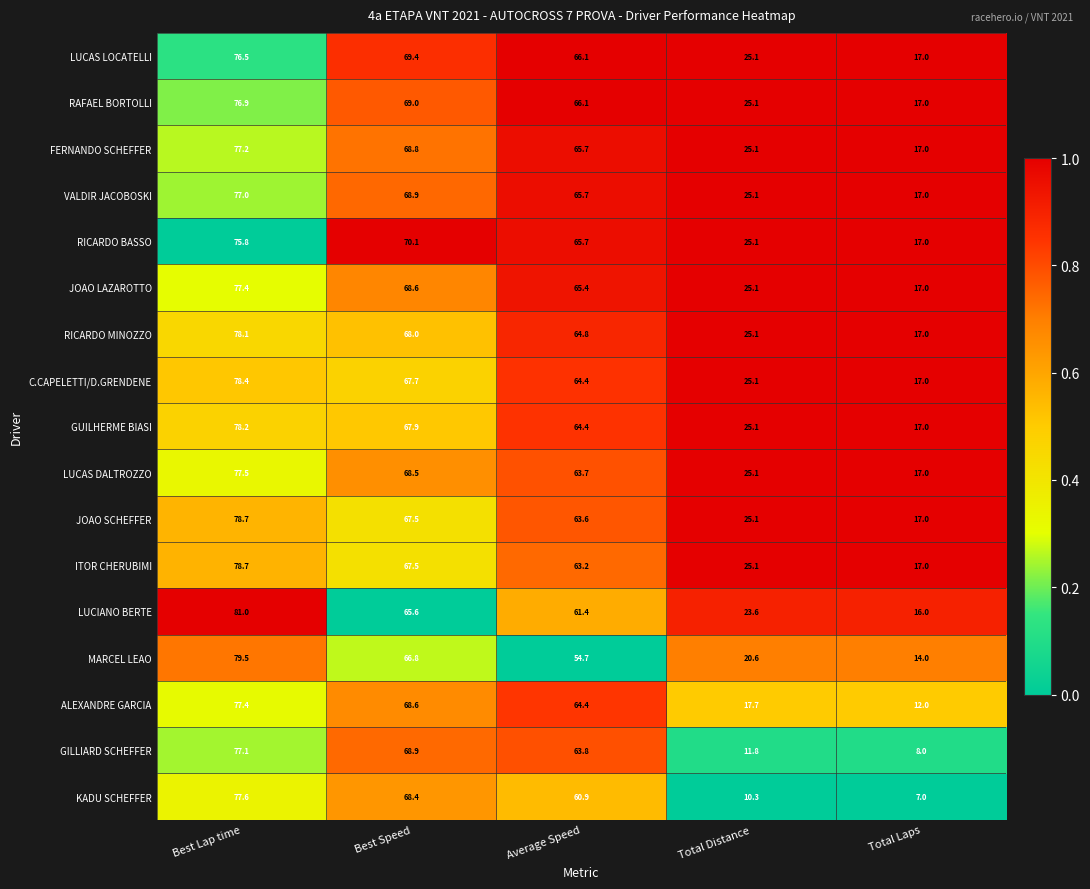

What is the difference between the JOAO SCHEFFER values at Best Lap time and Best Speed?

11.2